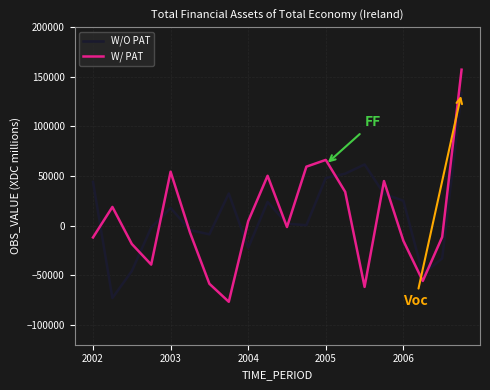

Rank the series by their maximum value, from lowest to highest.

W/O PAT, W/ PAT